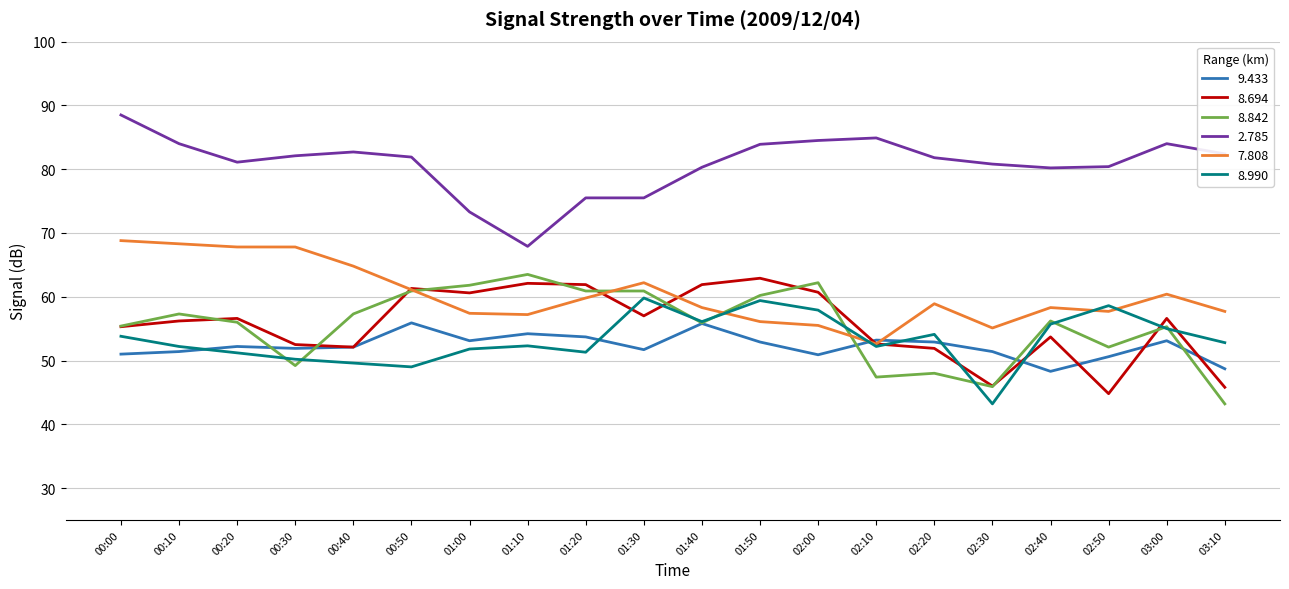

What is the maximum value shown in the chart?

88.5